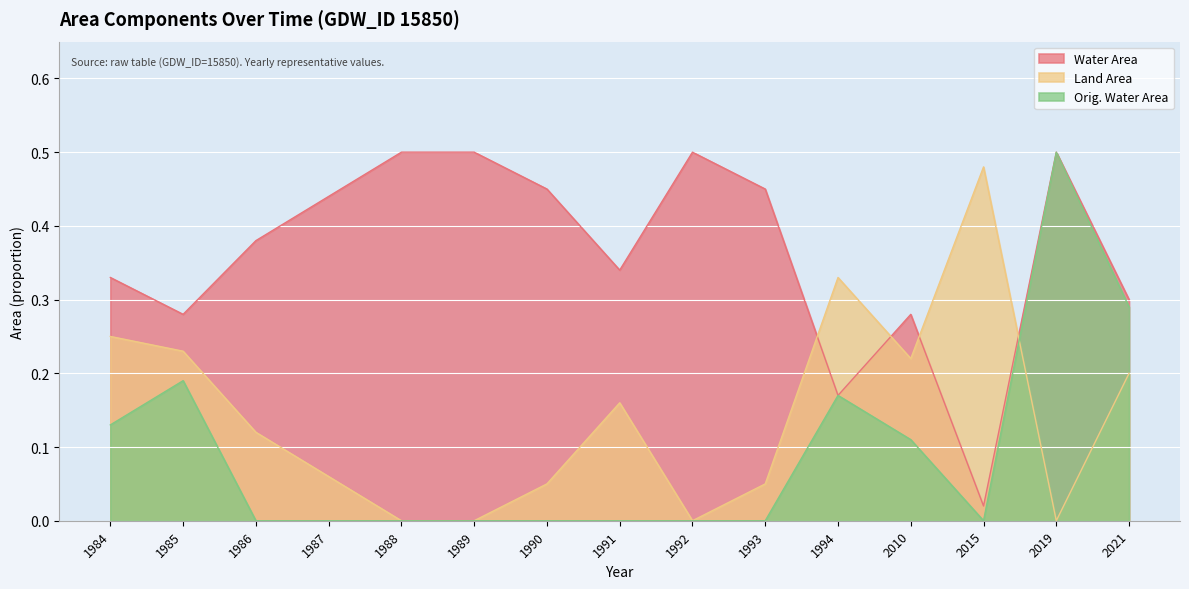

Where is the first local minimum for origWaterArea?

2015